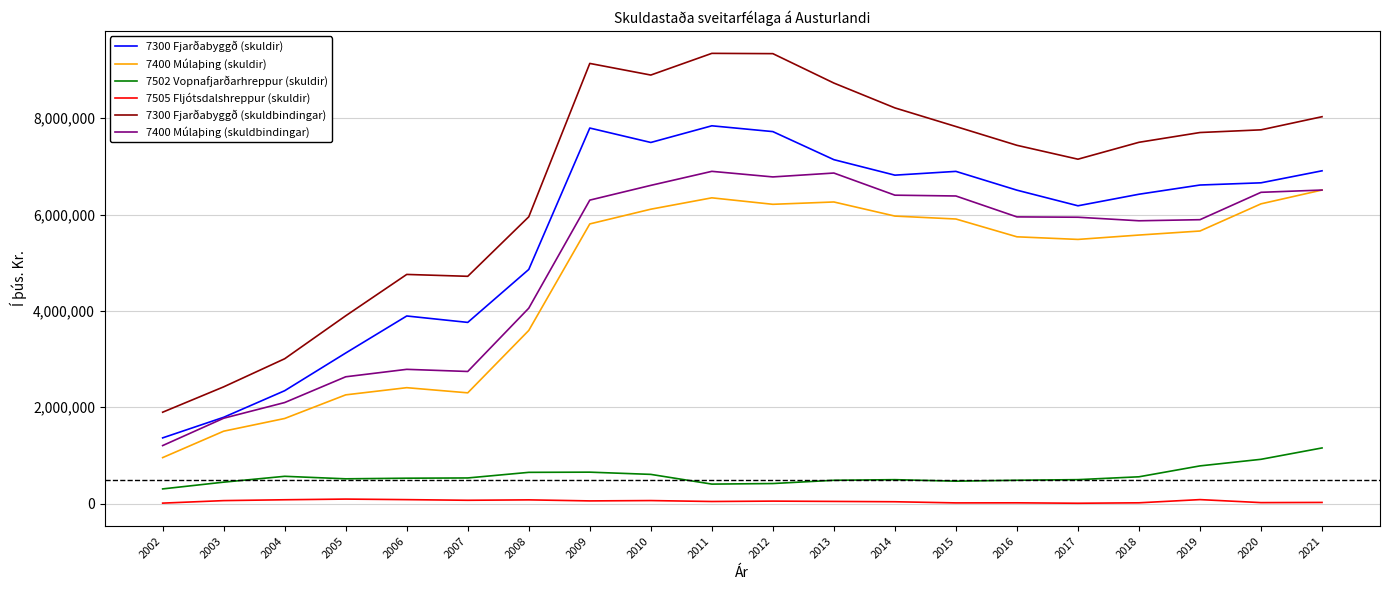

Is the value of 7502 Vopnafjarðarhreppur (skuldir) at 2004 greater than the value of 7400 Múlaþing (skuldir) at 2005?

No